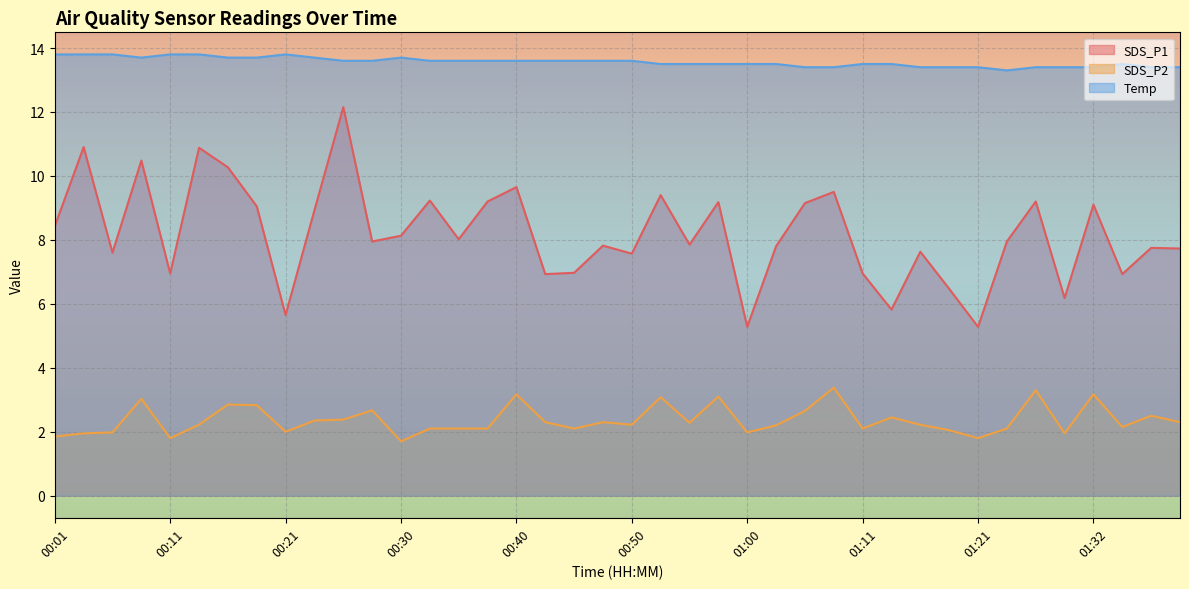

At which label is SDS_P2 closest to 2?

00:21